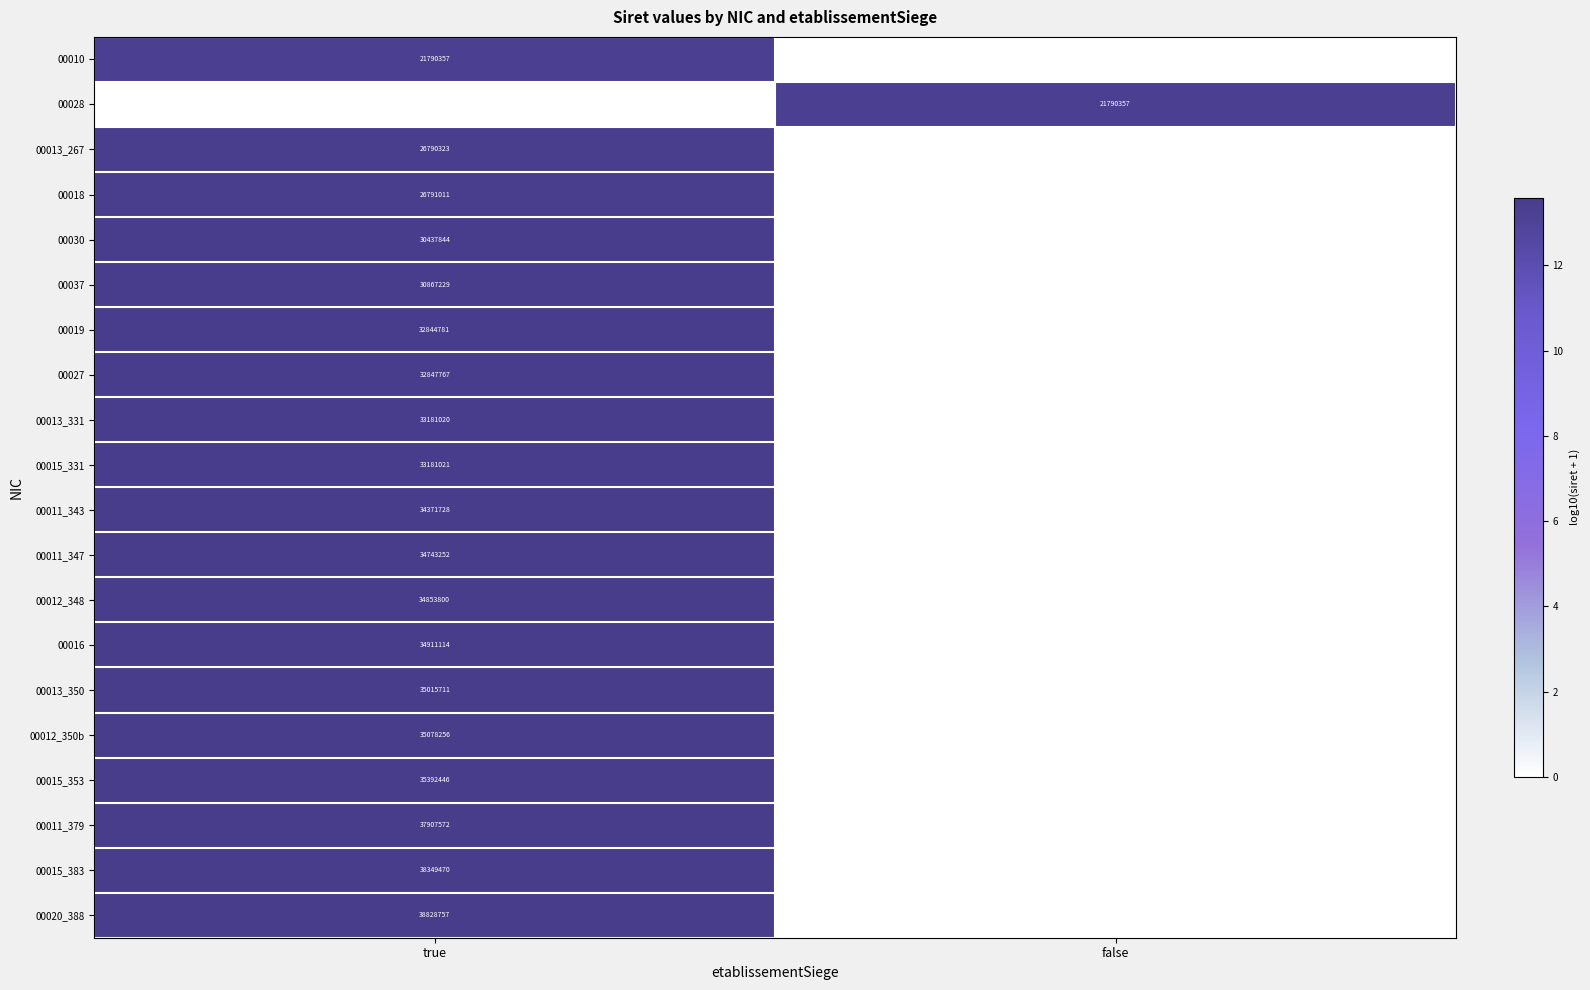

Which label corresponds to the smallest value in the chart?

false